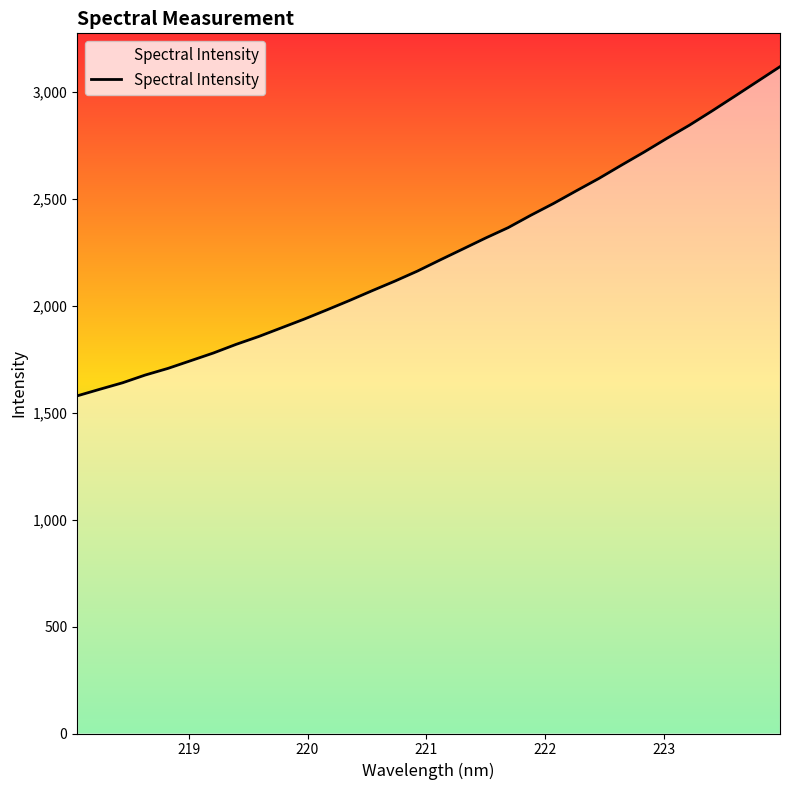

What is the average value?

2245.0